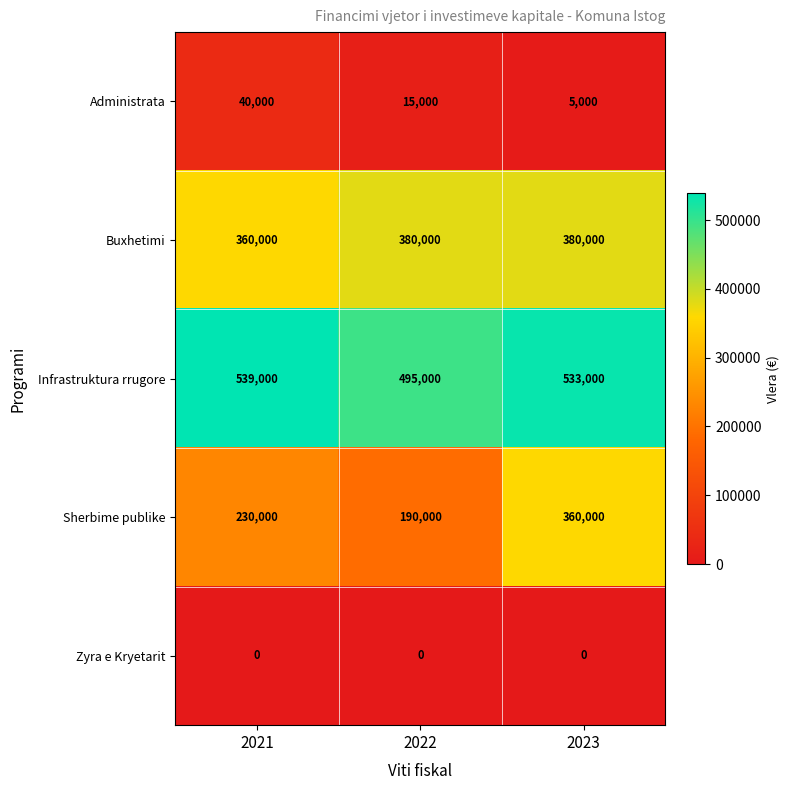

Reading right to left, transcribe all the data shown in this chart.

Administrata: 5000	15000	40000
Buxhetimi: 380000	380000	360000
Infrastruktura rrugore: 533000	495000	539000
Sherbime publike: 360000	190000	230000
Zyra e Kryetarit: 0	0	0